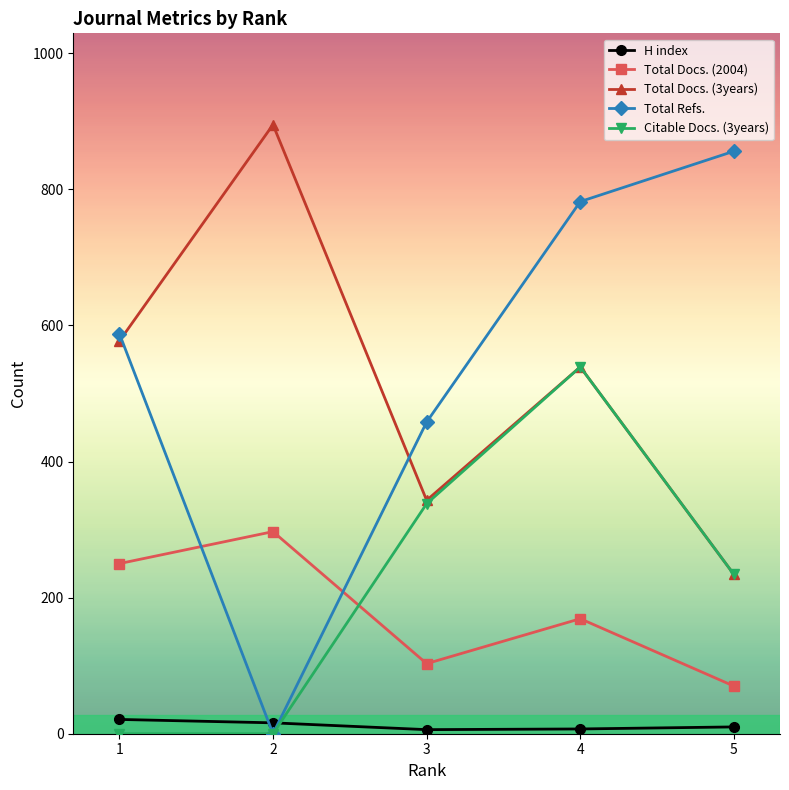

Which series has the largest range (max minus min)?

Total Refs.